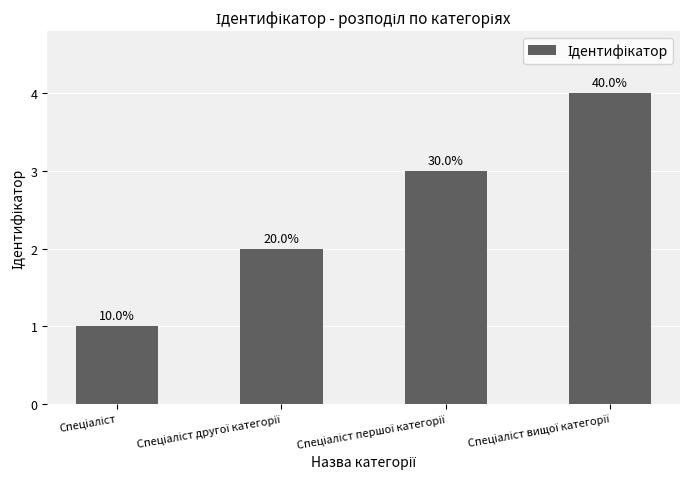

Rank the categories by value from lowest to highest.

Спеціаліст, Спеціаліст другої категорії, Спеціаліст першої категорії, Спеціаліст вищої категорії